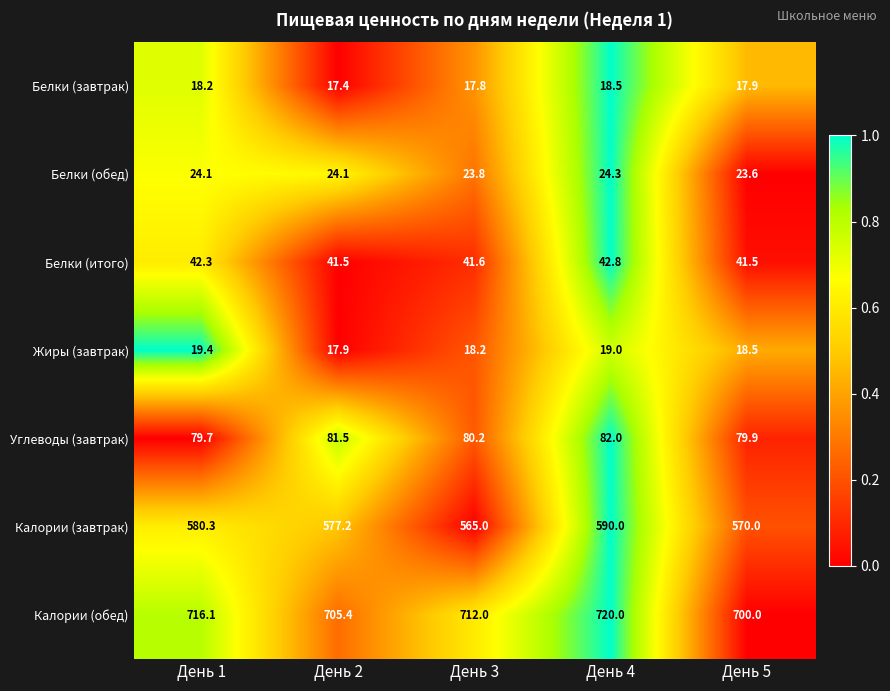

At which category is the sum across all series the highest?

День 4